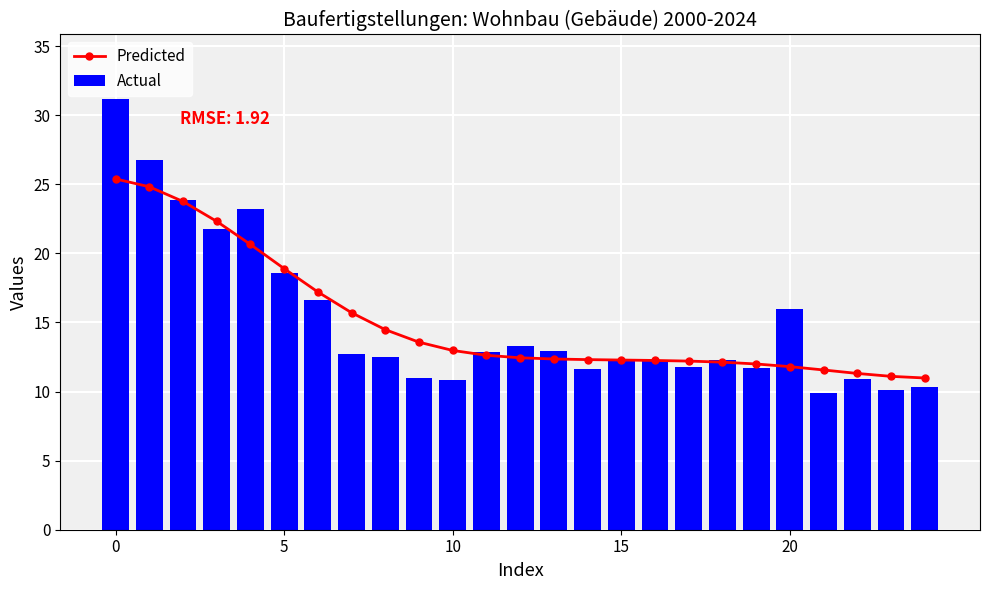

What is the label of the 6th bar from the left?

5